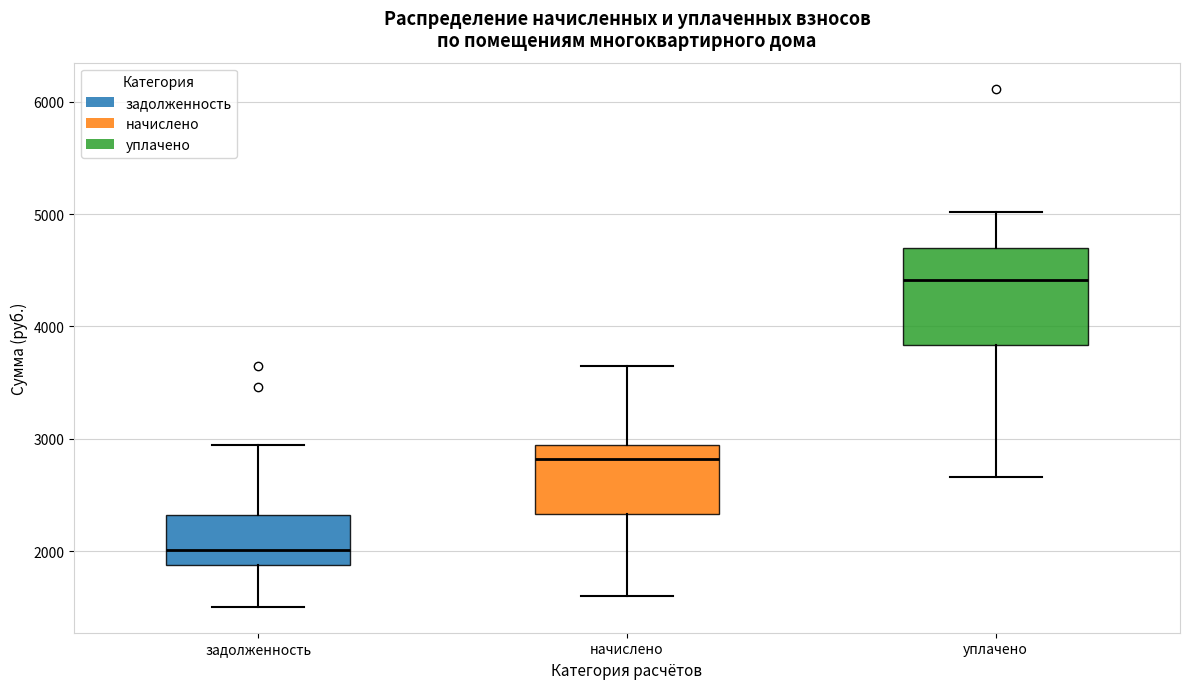

Which box has the lowest median line?

задолженность